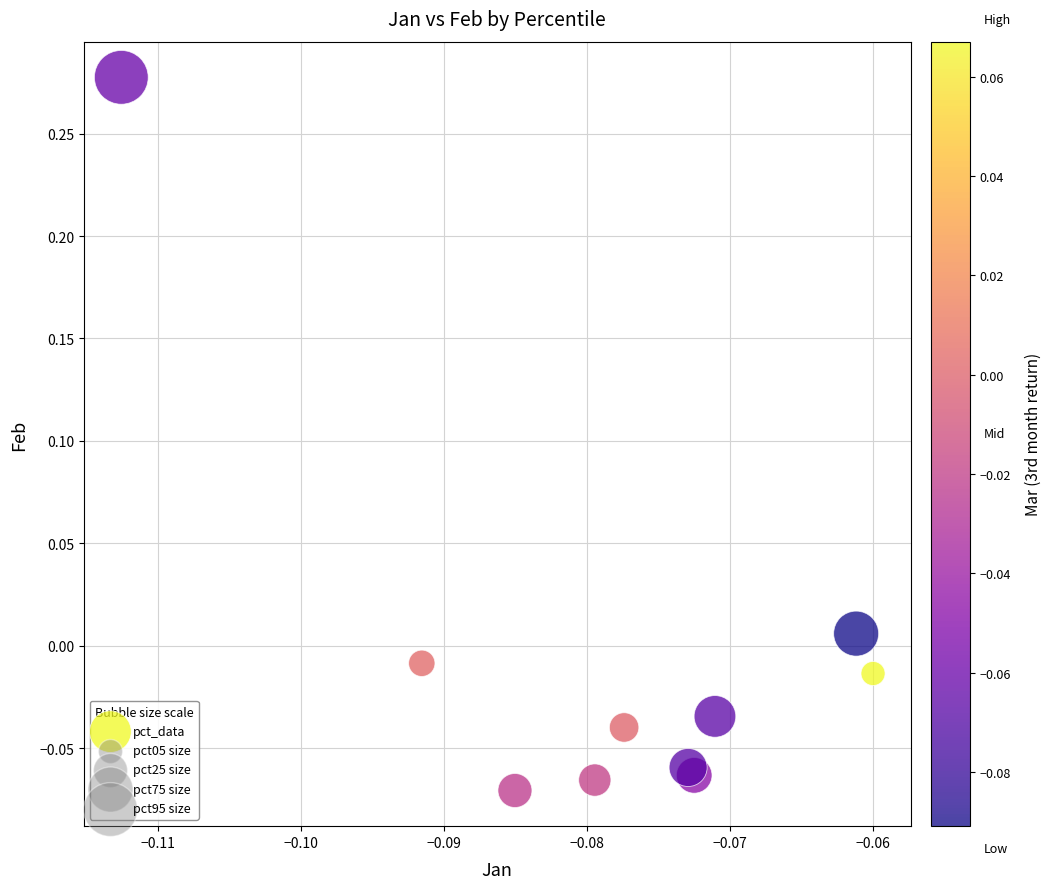

Count the number of points in this scatter plot.

10